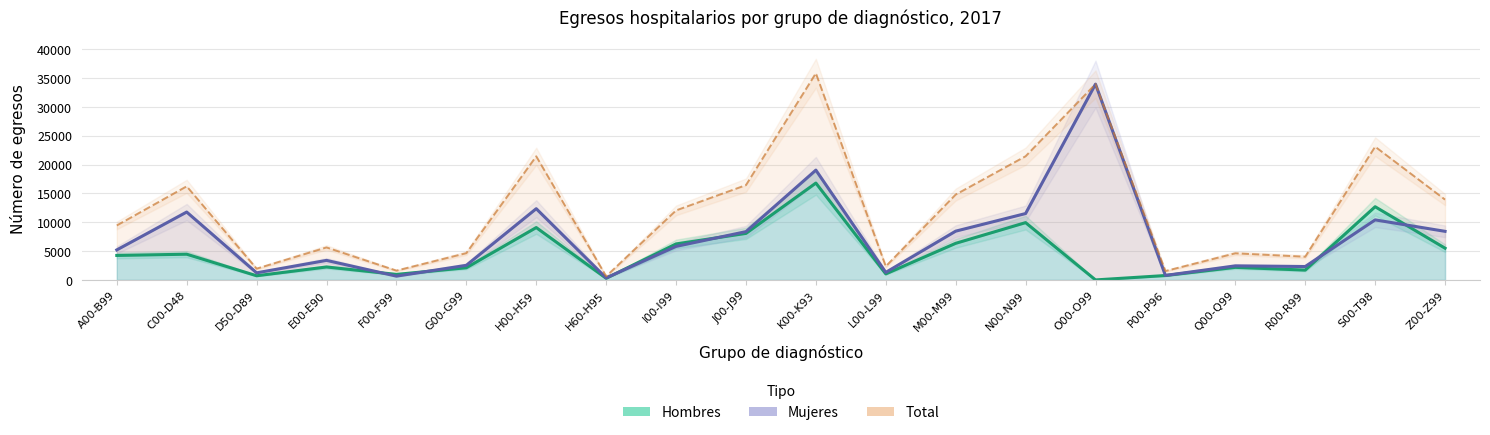

What is the label of the 5th point from the left?

F00-F99